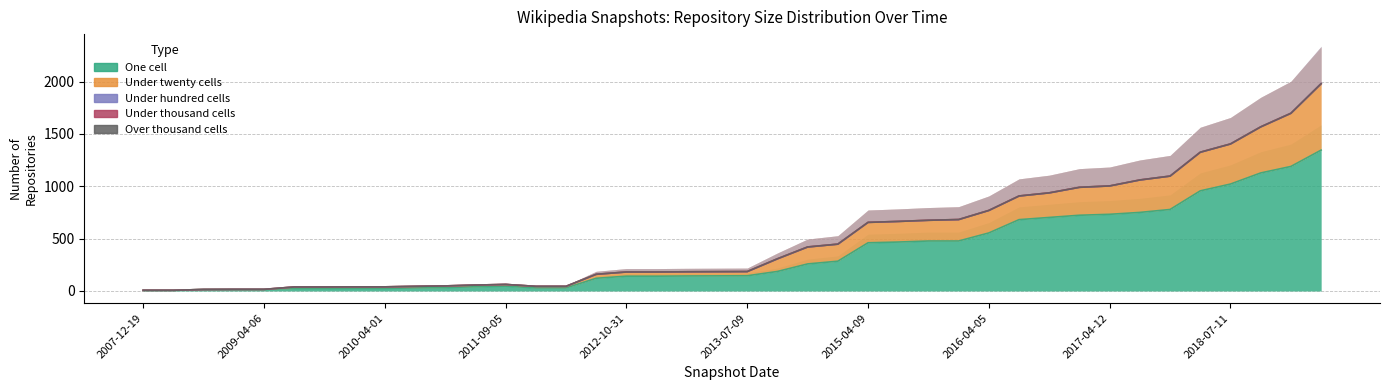

Rank the series by their maximum value, from highest to lowest.

one_cell, under_twenty_cells, under_hundred_cells, under_thousand_cells, over_thousand_cells